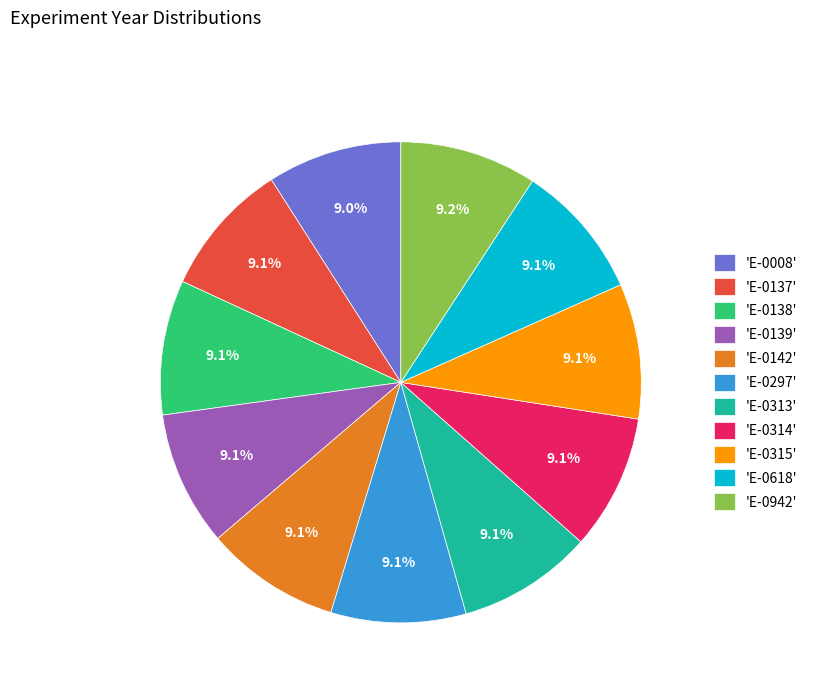

Does any single category account for the majority?

No